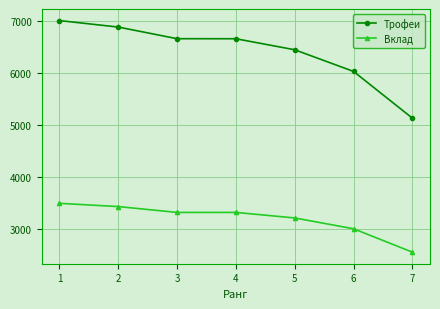

What is the highest value of the Вклад series?

3501